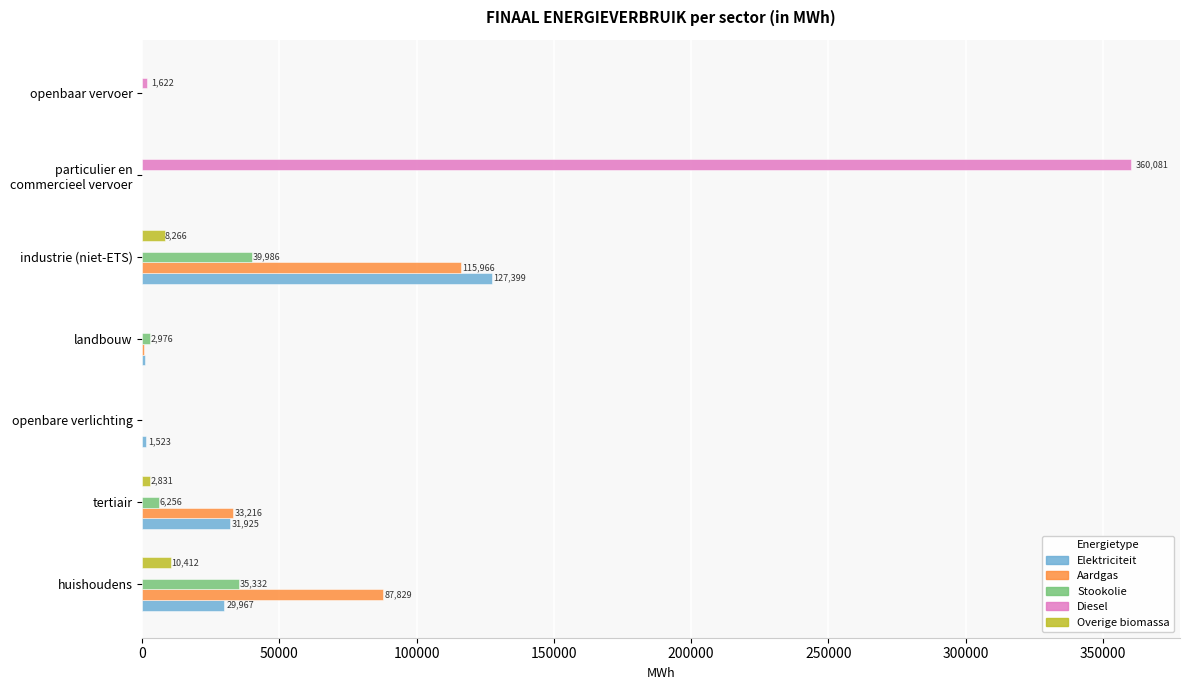

What is the sum of all Elektriciteit values?

191715.6